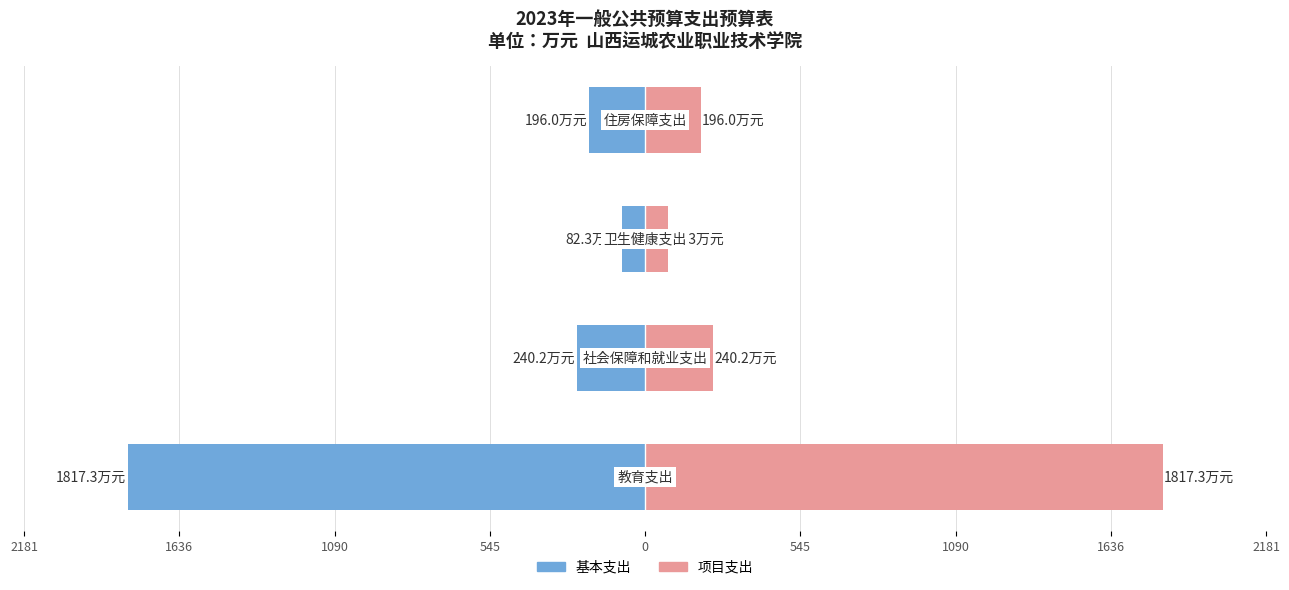

What is the difference between the second highest and second lowest values in the 项目支出（同额） series?

44.2